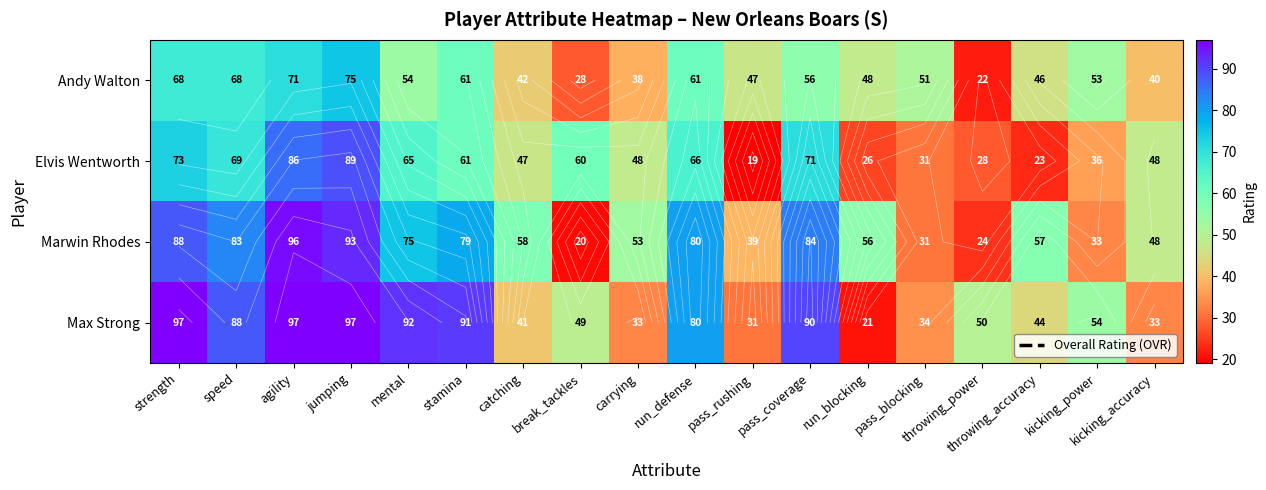

At which label does Marwin Rhodes first exceed 58?

strength